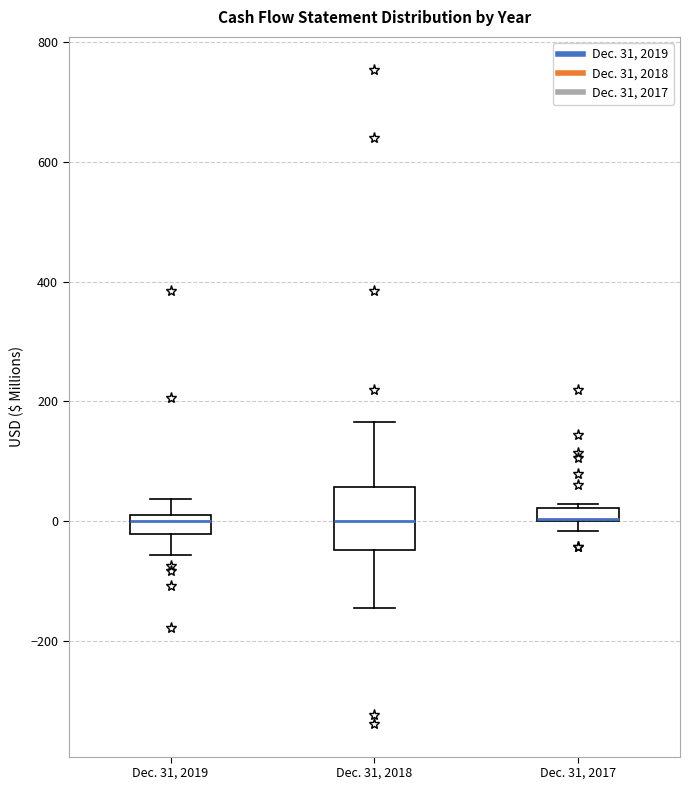

Comparing the boxes themselves (not the whiskers), which one is the tallest?

Dec. 31, 2018